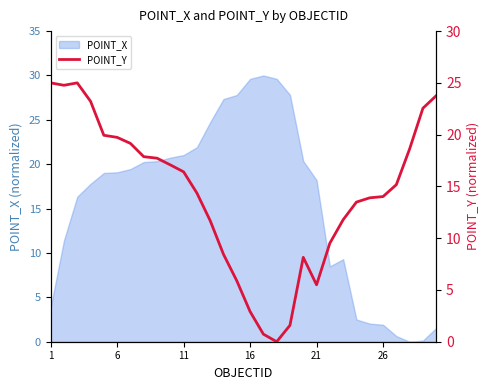

Does the chart have visible grid lines?

No